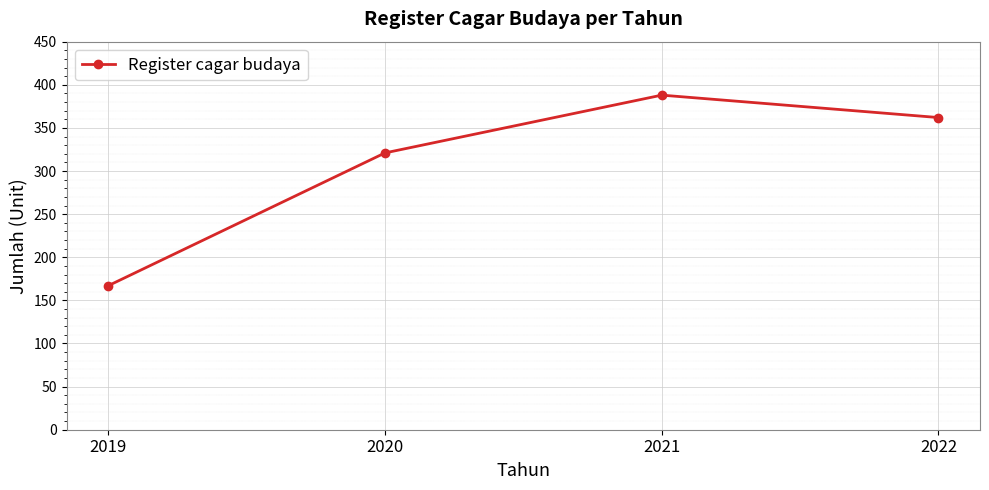

At which label is the value closest to 277?

2020